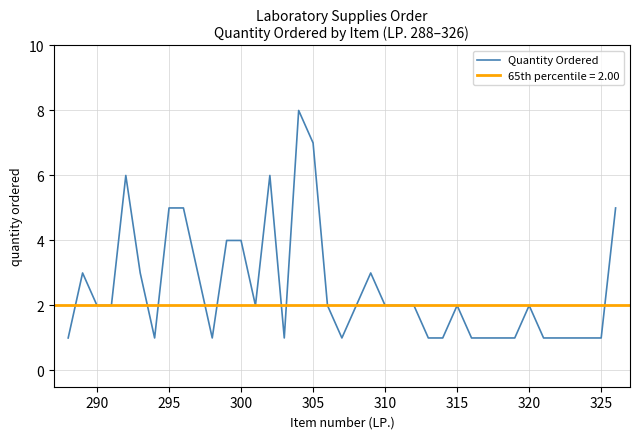

How many values are below 2?

16